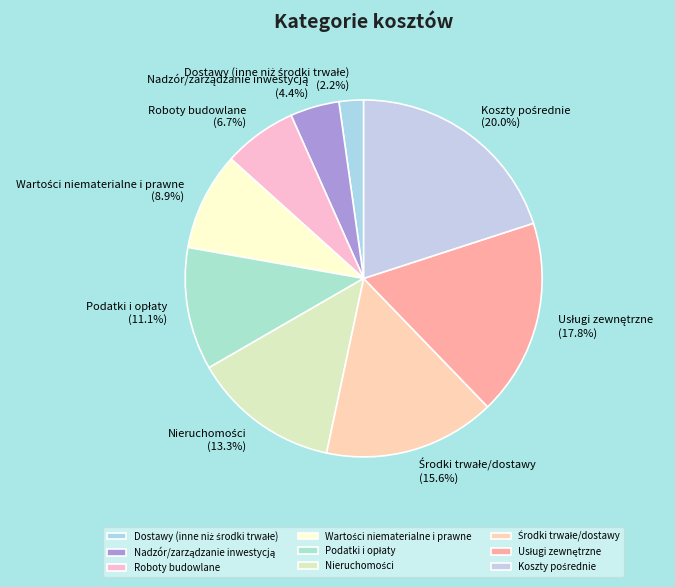

Is there a majority slice in this chart?

No